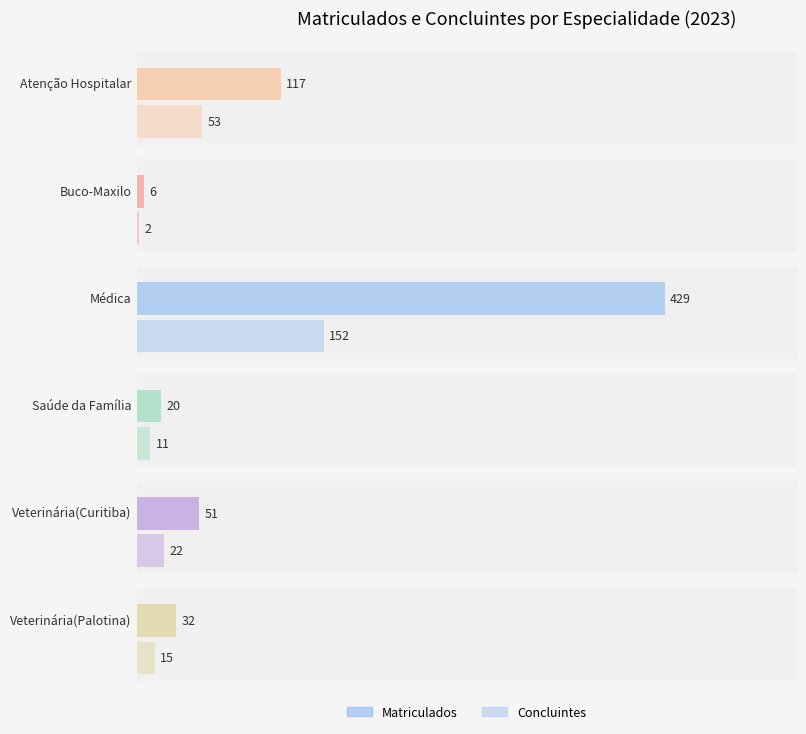

Is the value of Concluintes at Veterinária(Palotina) greater than the value of Matriculados at Buco-Maxilo?

Yes